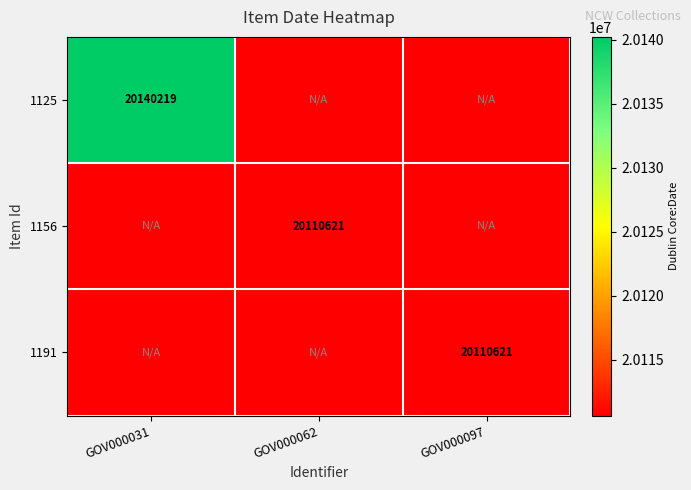

The value of 1125 at GOV000031 is 20140219. True or false?

True